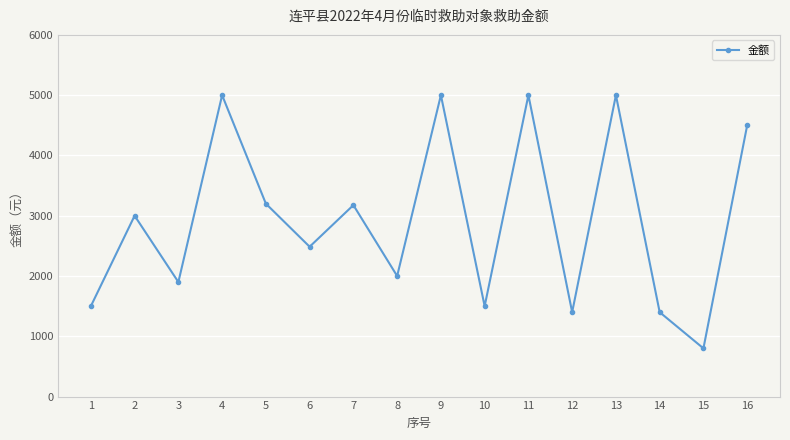

How many values are below 3000?

8